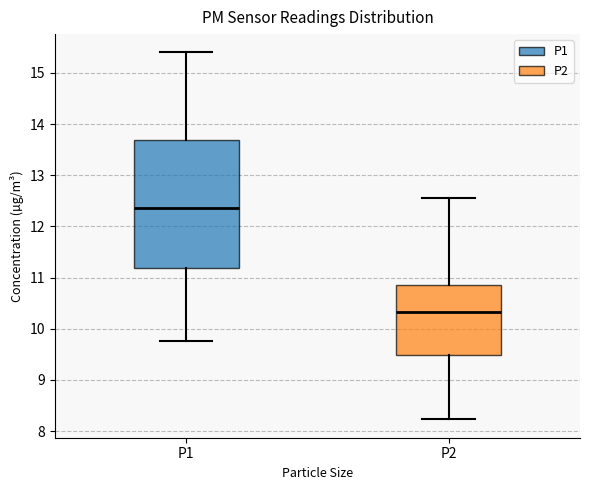

Comparing the boxes themselves (not the whiskers), which one is the tallest?

P1